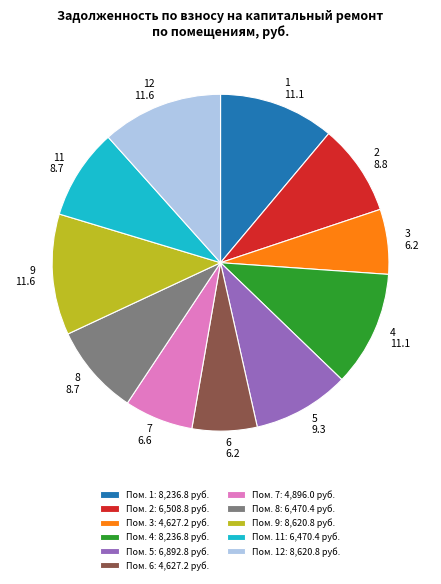

True or false: 3 6.2 accounts for 6% of the total.

True